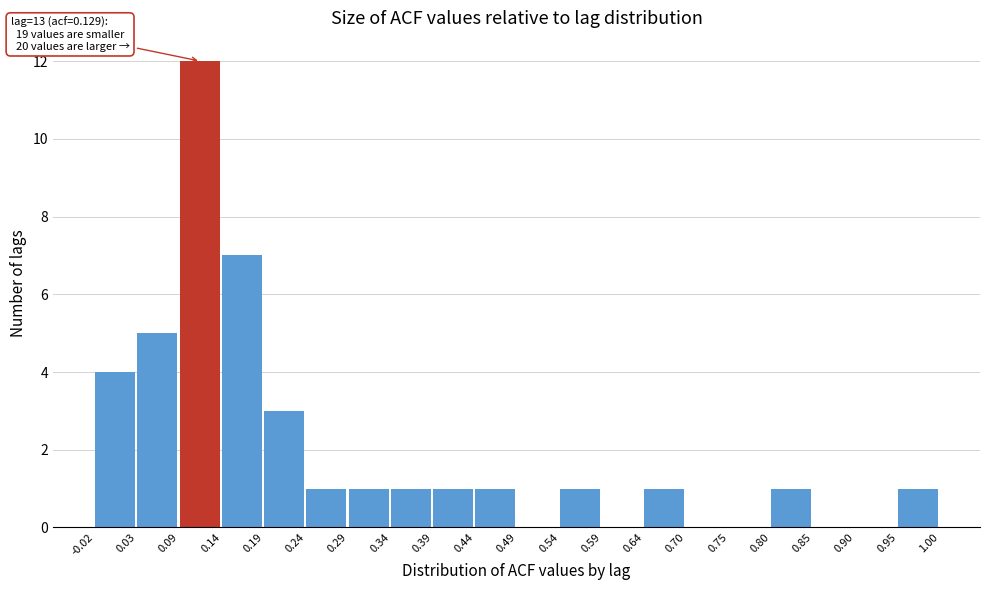

Which range on the x-axis has the tallest bar?

0.09 to 0.14